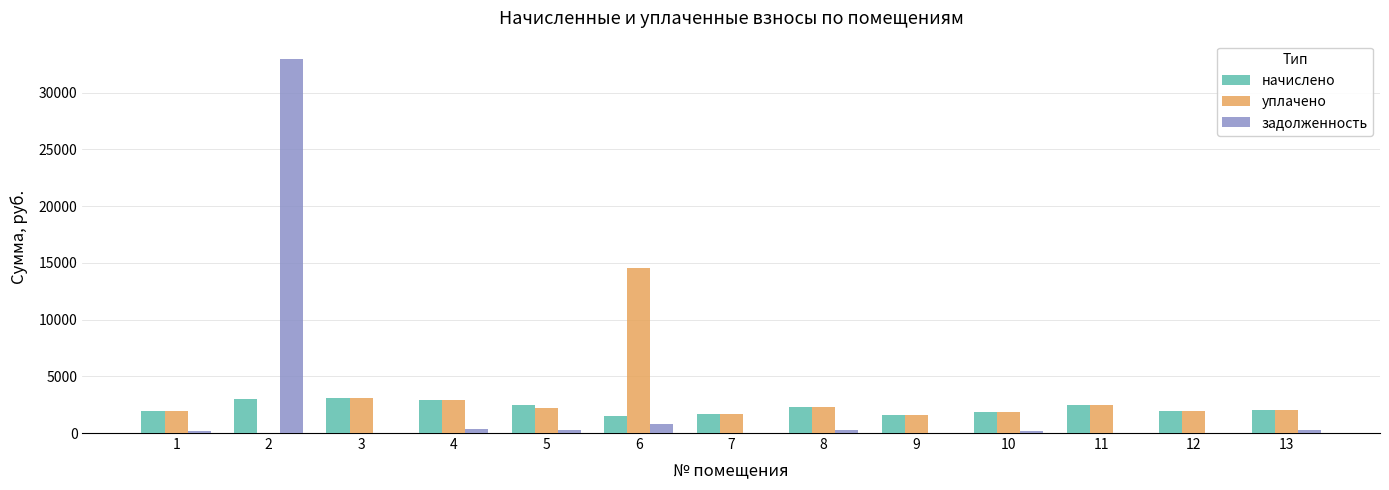

Is it true that уплачено equals 2512.6 at 11?

True